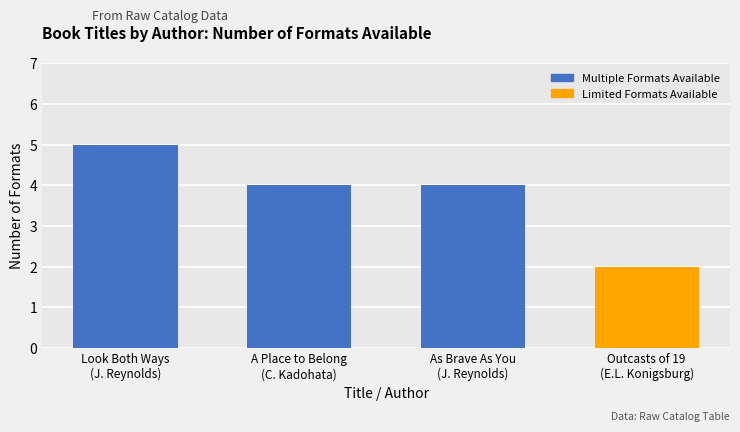

True or false: the data shows 4 at Cynthia Kadohata.

True